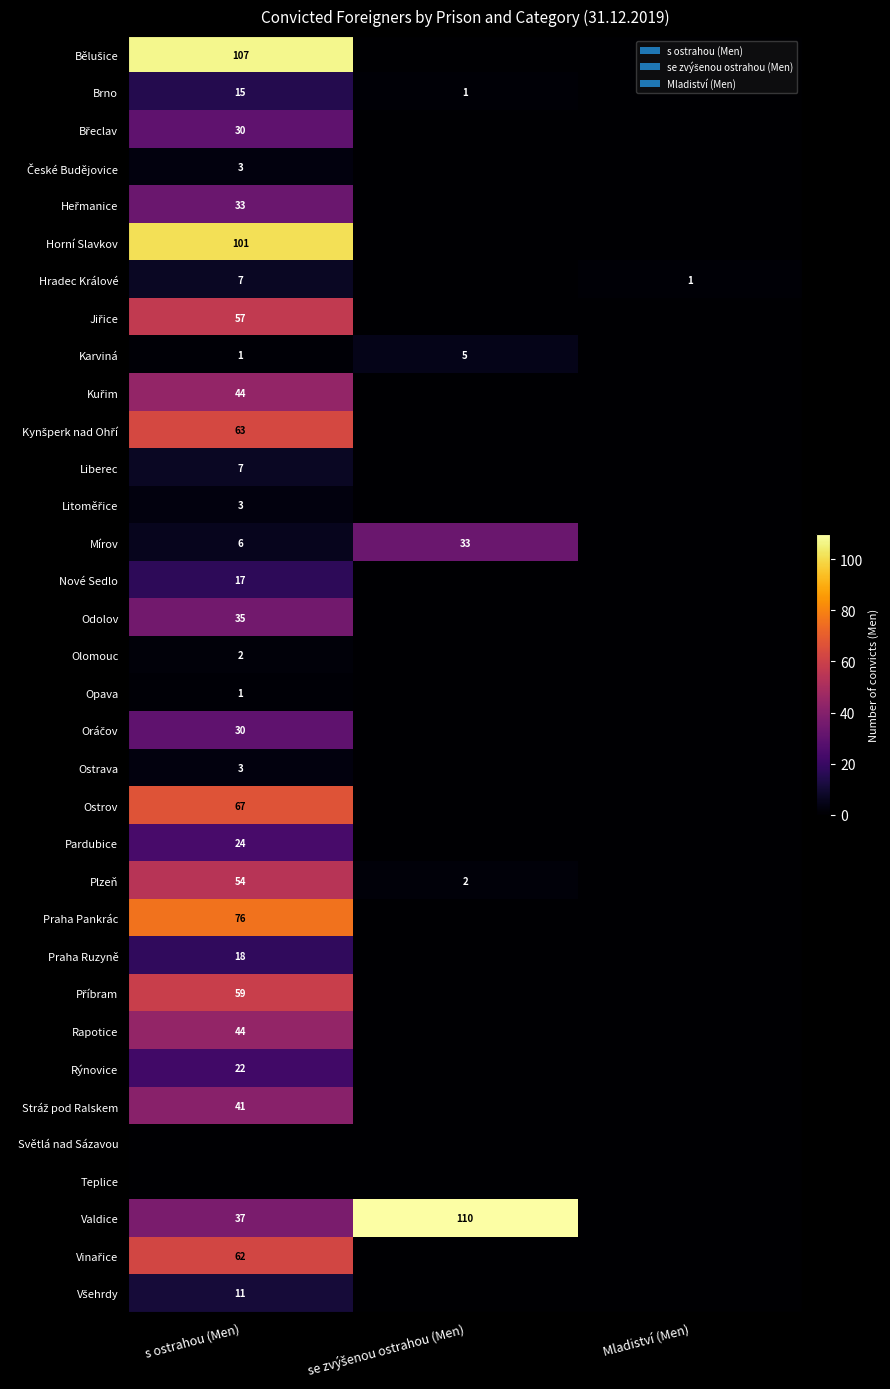

At how many categories does at least one series exceed 54?

2